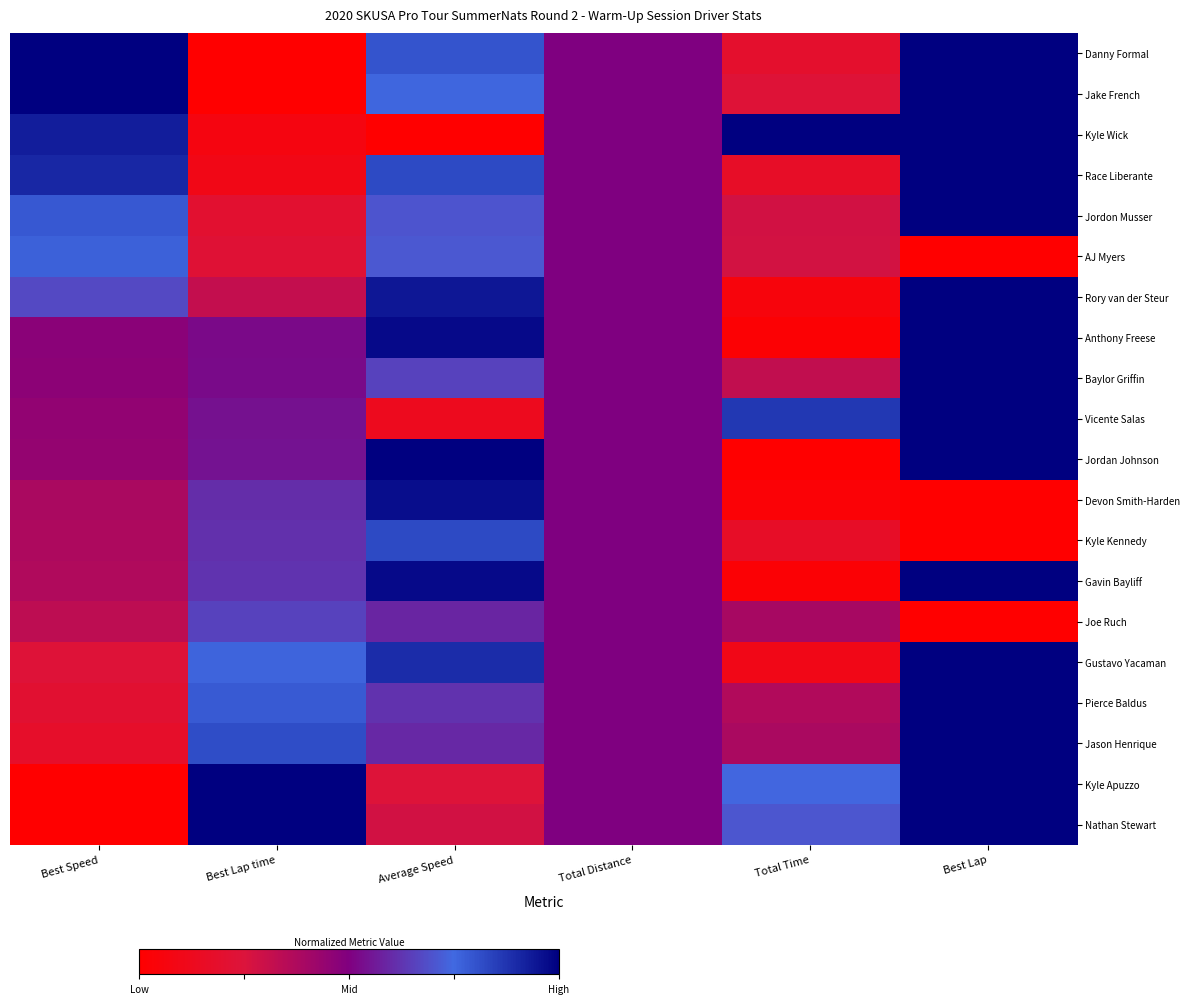

Which category has the highest value across all series?

Best Speed